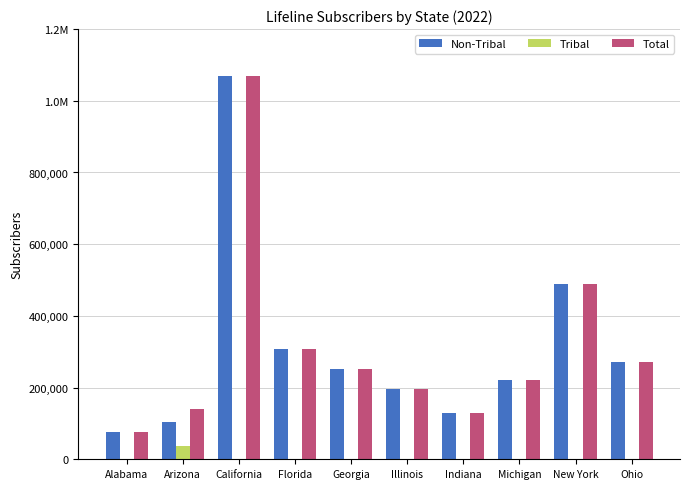

What are all the series names shown in the legend?

Non-Tribal, Tribal, Total